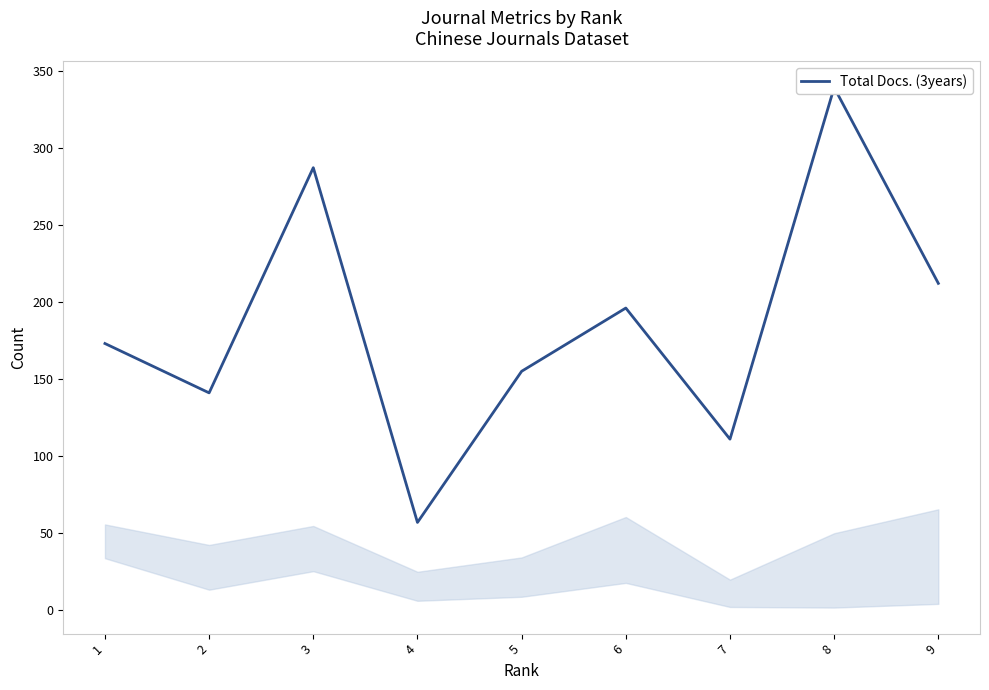

What value does the data have at 6, to the nearest 10?

200